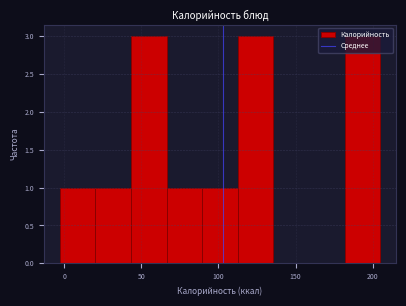

Reading left to right, transcribe this chart: for each bar, give the range it covers on the x-axis and its height. Neither the bar edges nor the heights are printed on the chart, so give them approximately, as read against the axes.

-5 to 20: 1
20 to 45: 1
45 to 65: 3
65 to 90: 1
90 to 115: 1
115 to 135: 3
135 to 160: 0
160 to 180: 0
180 to 205: 3